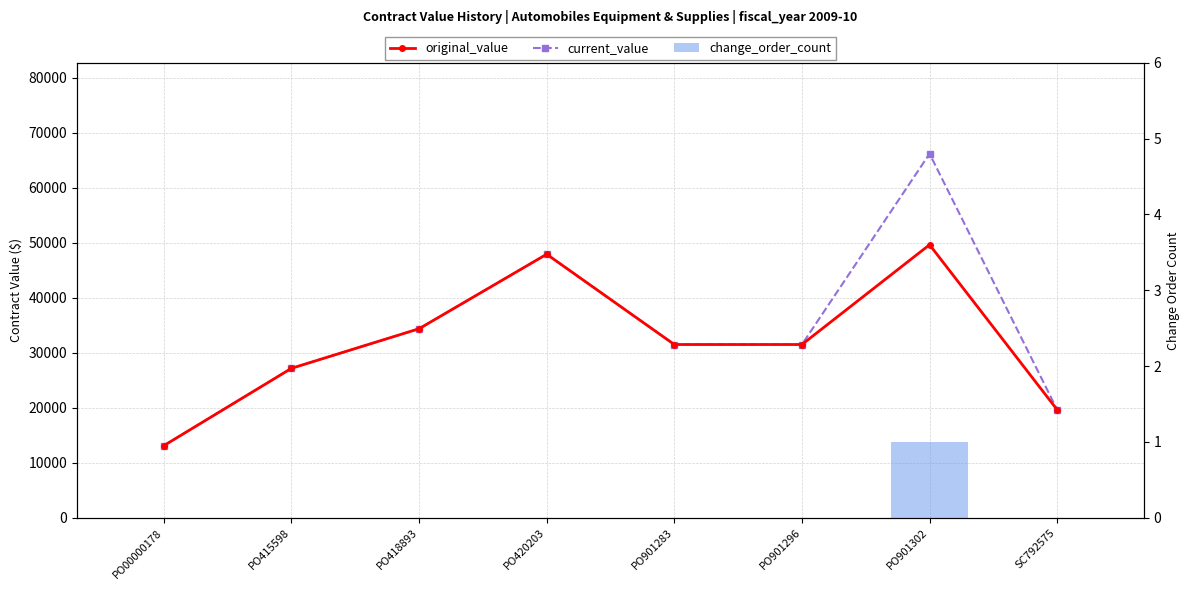

What is the greatest value displayed?

66163.2